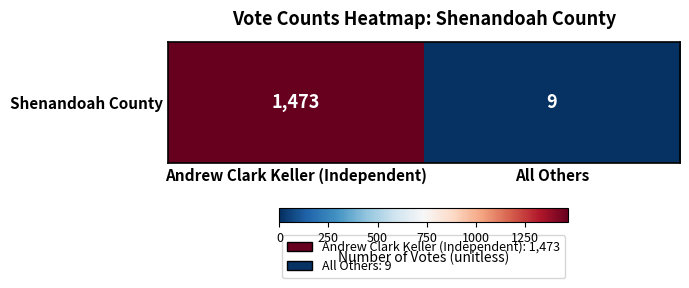

Is it true that the value at Andrew Clark Keller (Independent) is 1473?

True